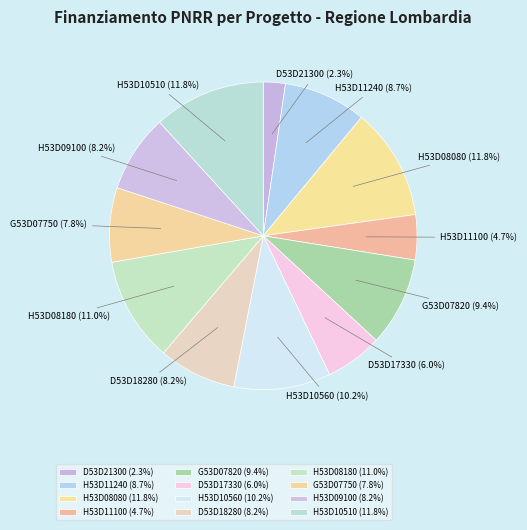

Approximately how many times larger is the value at H53D08080 compared to H53D09100?

1.4